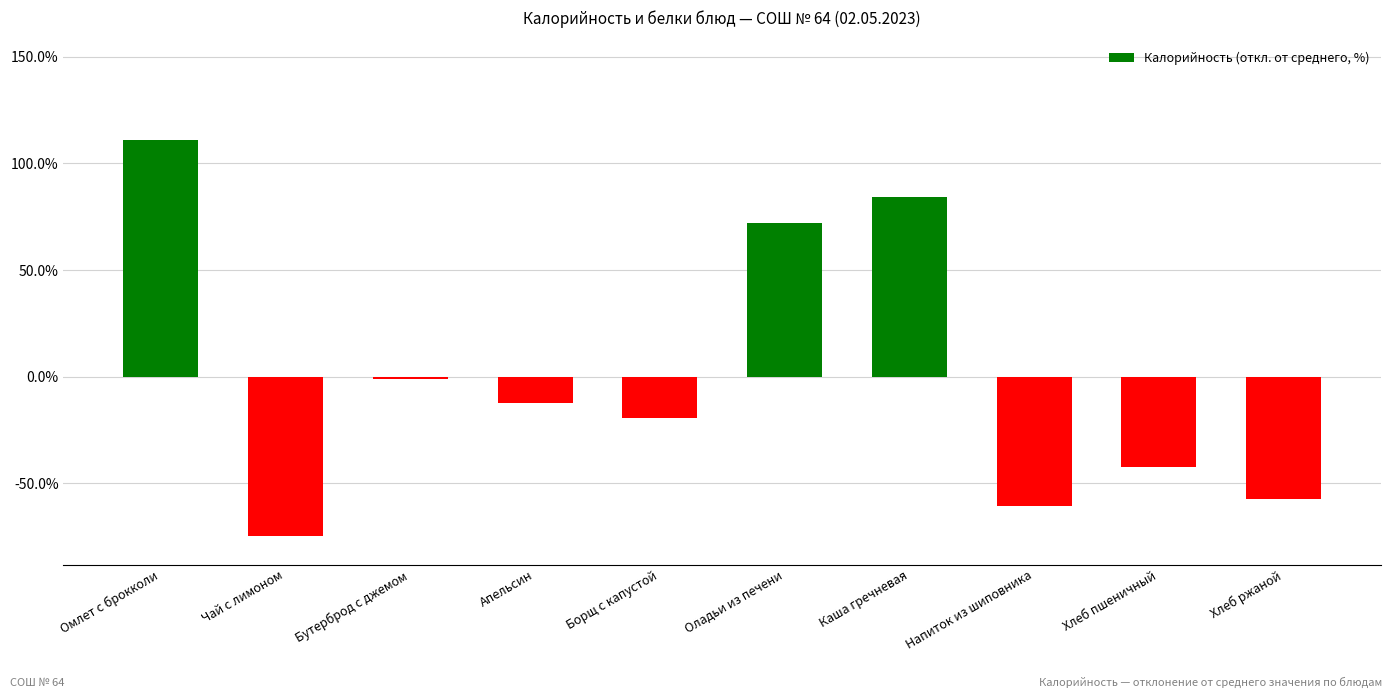

Between Хлеб ржаной and Хлеб пшеничный, which is larger?

Хлеб пшеничный